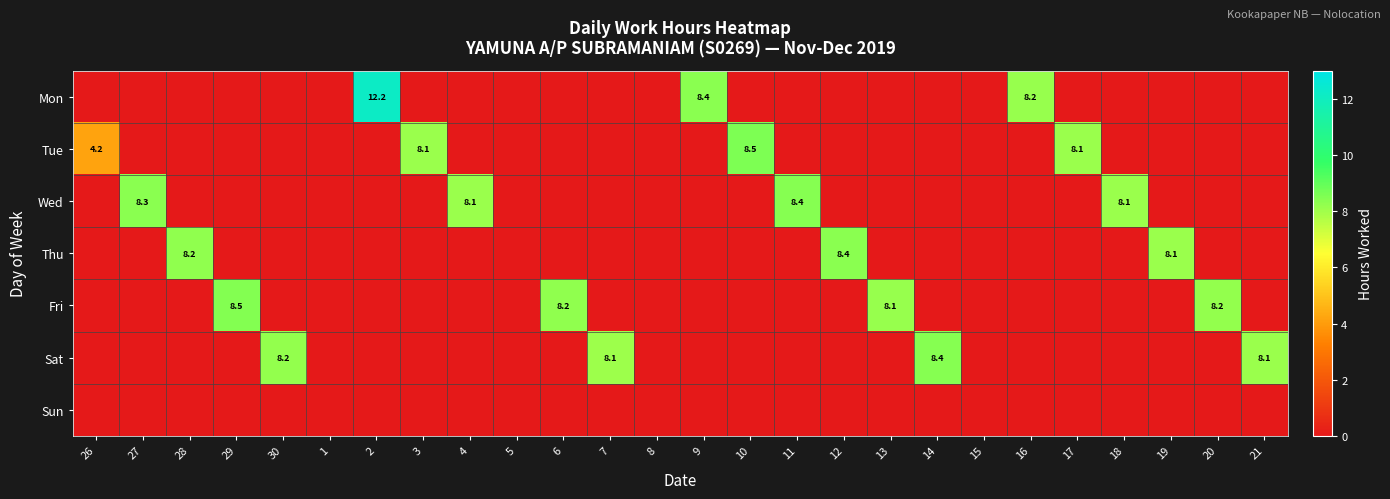

The value of Fri at 6 is 8.2. True or false?

True